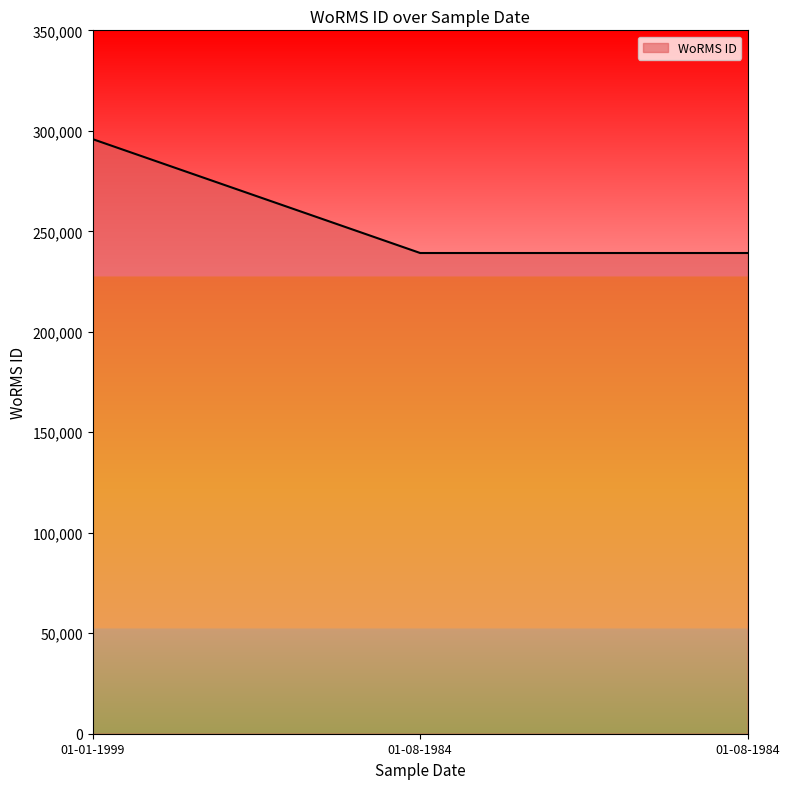

Reading left to right, extract all data points from this chart.

295864	239201	239201